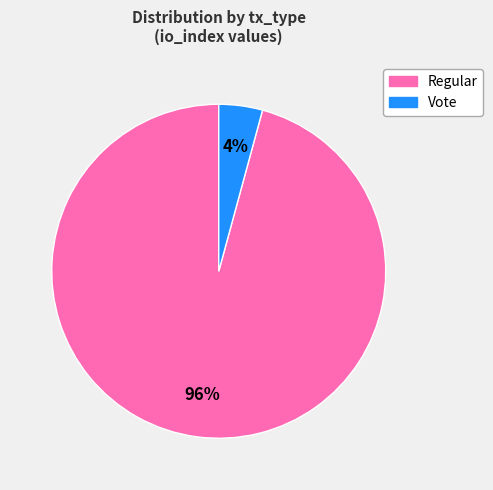

How many slices are in this pie chart?

2